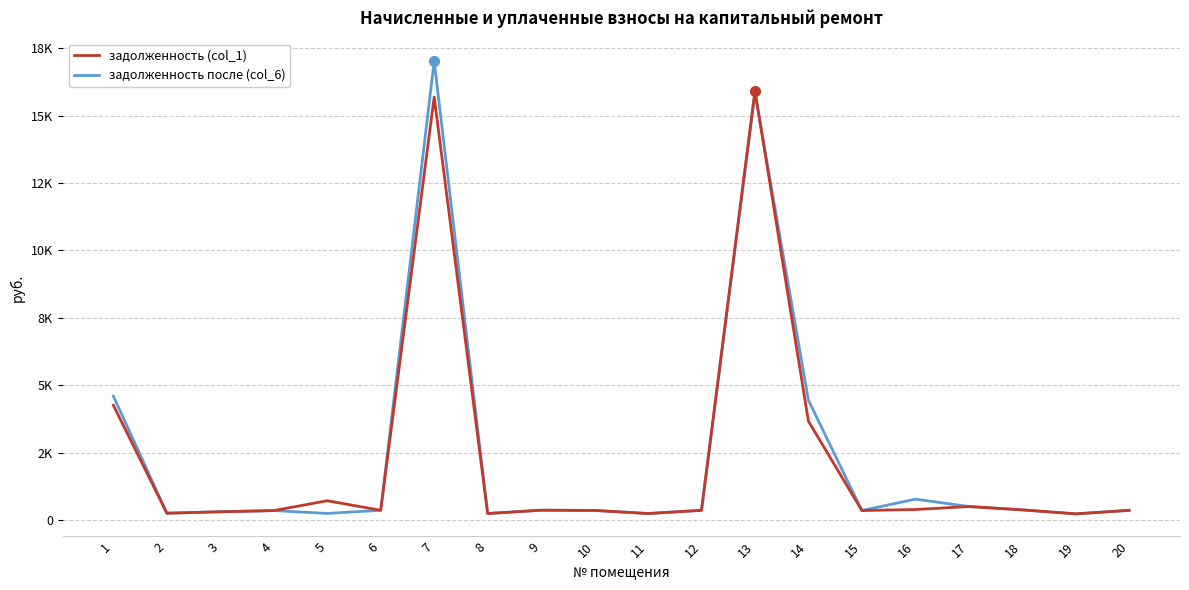

Between 2 and 3, which is larger?

3